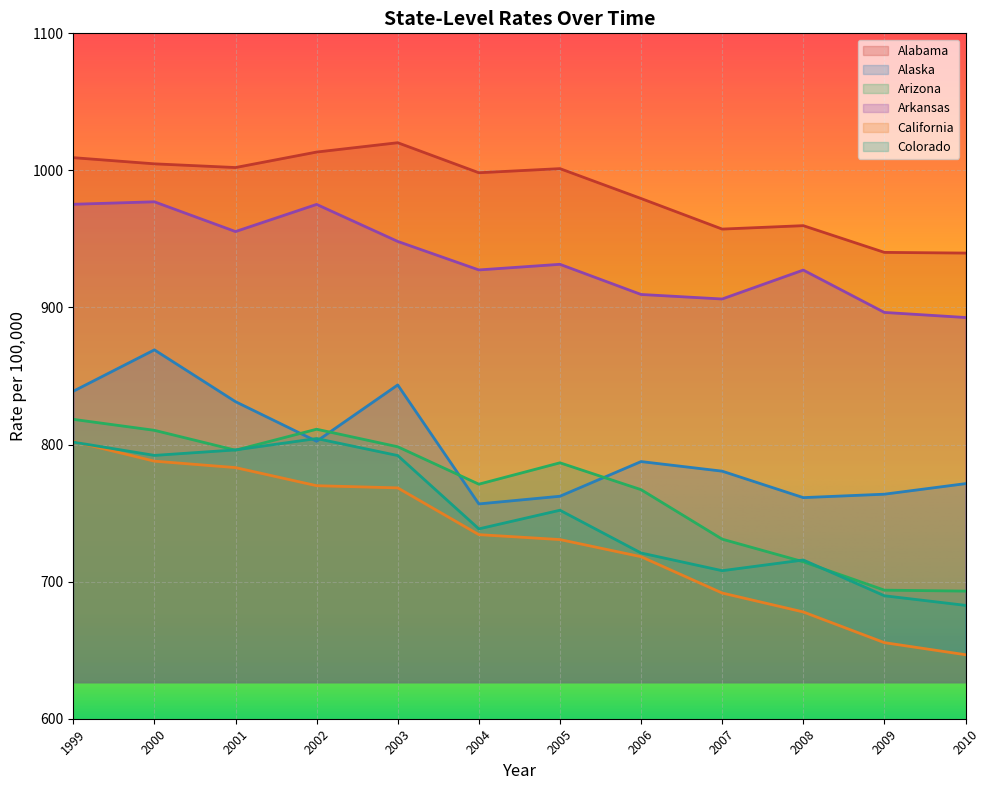

At how many categories does at least one series exceed 869?

12